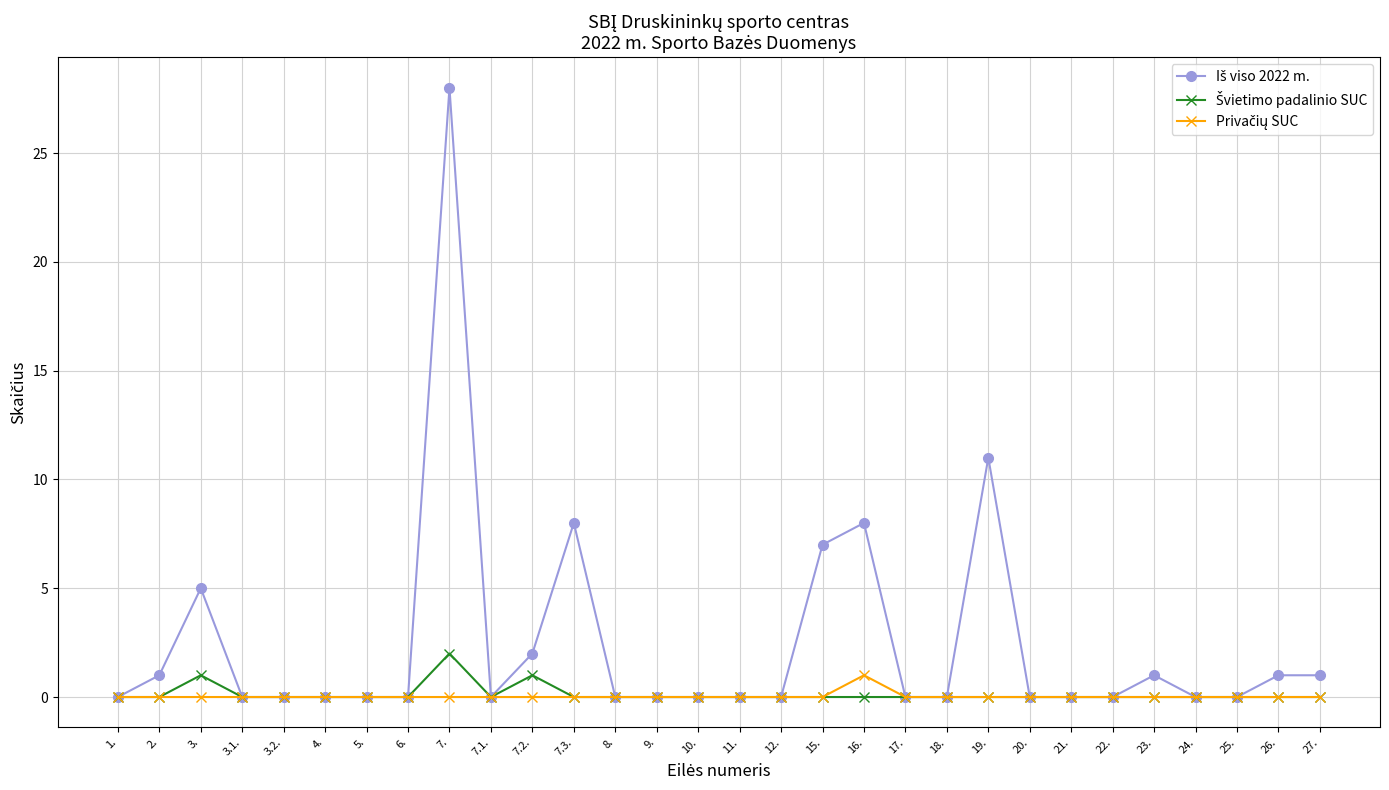

Which label corresponds to the largest value in the chart?

7.